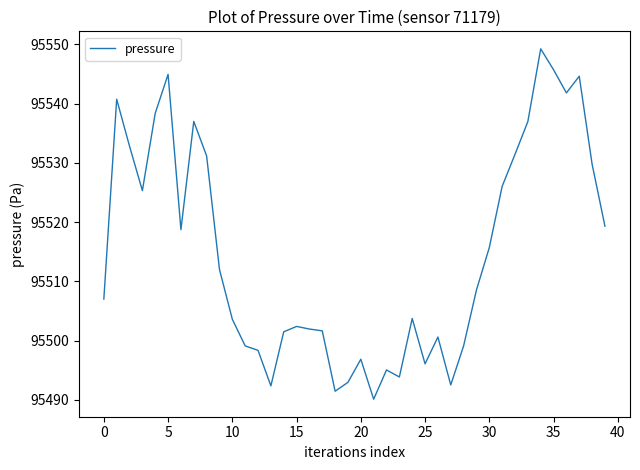

What is the smallest value displayed?

95490.1